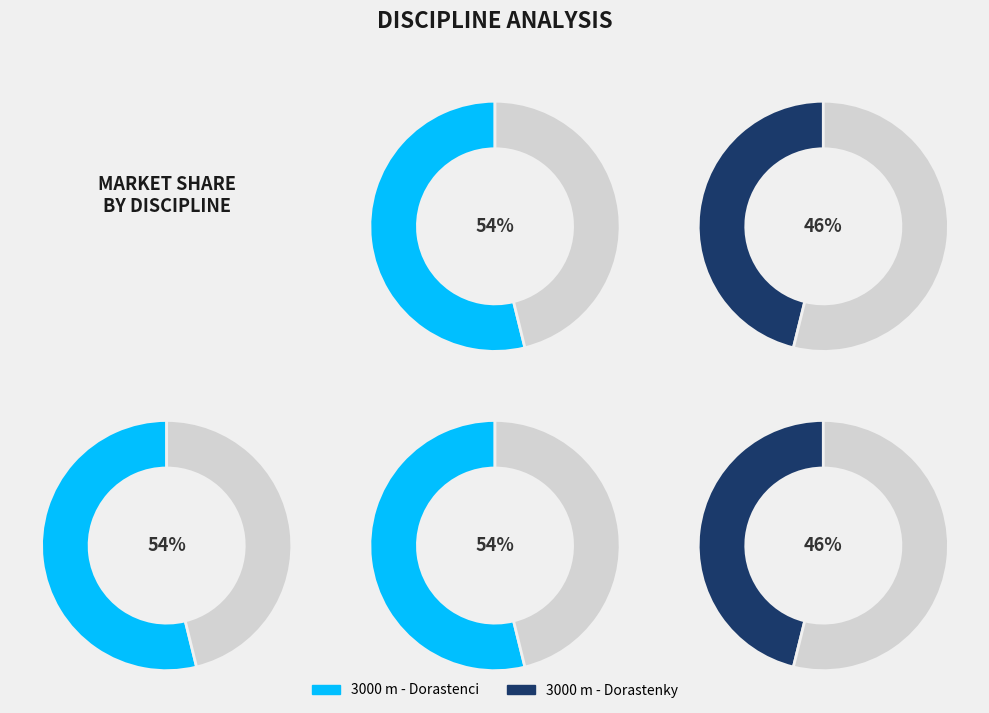

To the nearest percent, what is the average slice percentage?

50%